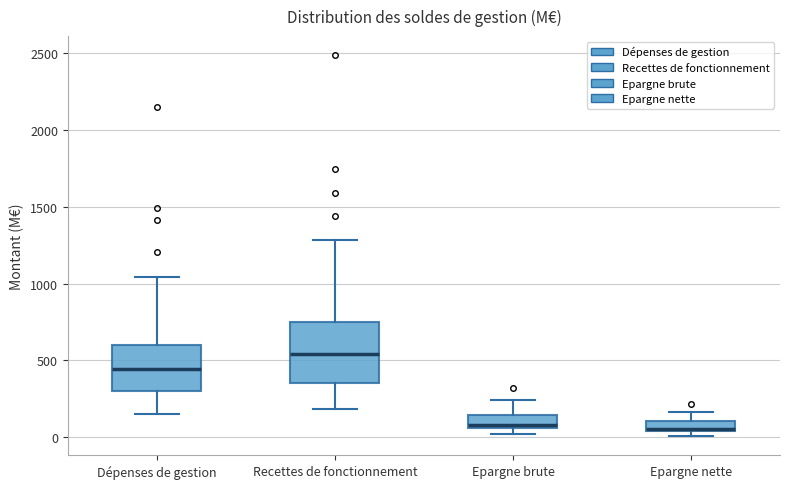

Where is the lower edge of the box for Recettes de fonctionnement on the y-axis? The values are not printed on the chart, so give them approximately, as read against the axis.

350